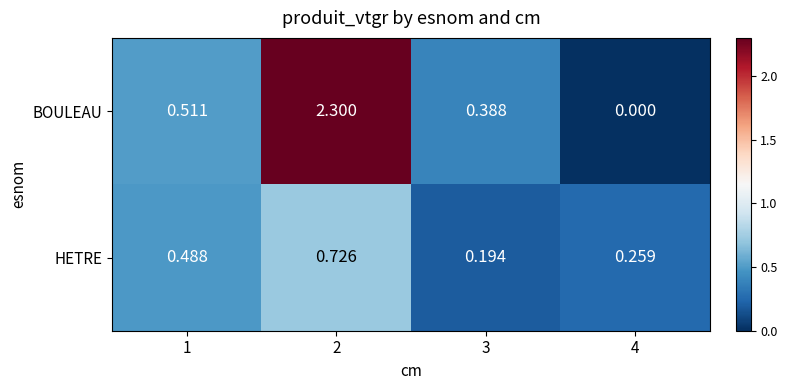

Which series has the largest total across all categories?

BOULEAU